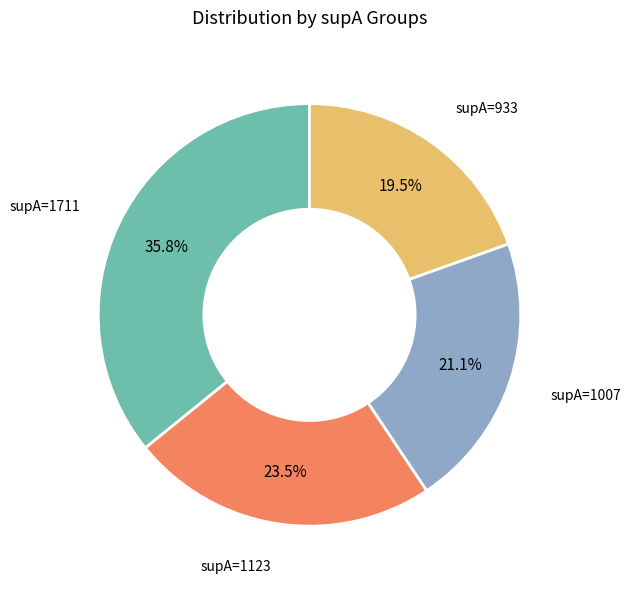

Is there any slice that represents more than half of the pie?

No